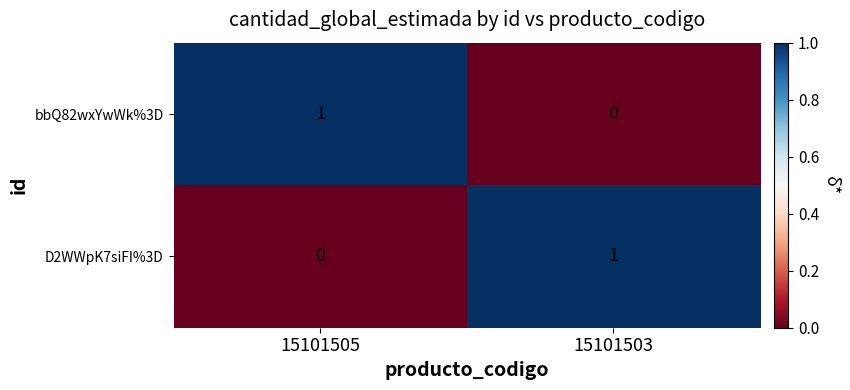

Where is D2WWpK7siFI%3D nearest to the value 0?

15101505